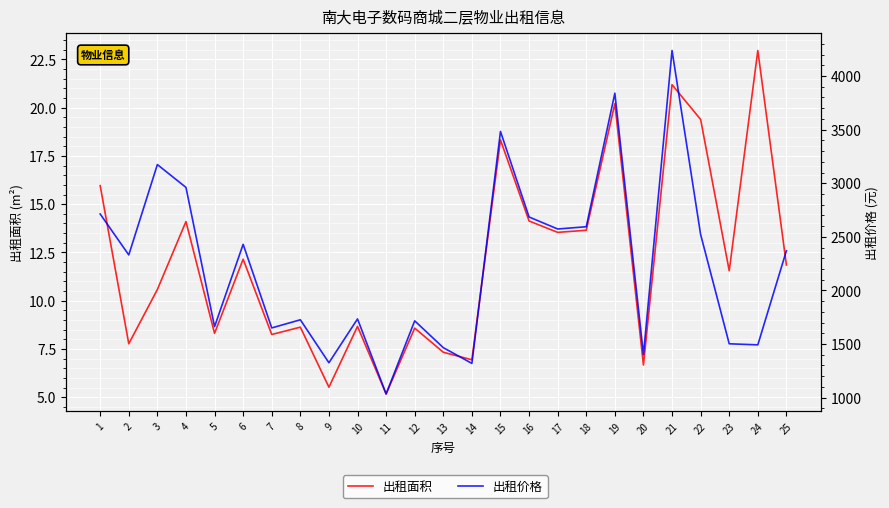

True or false: 出租价格 has a value of 6082.0 at 15.

False